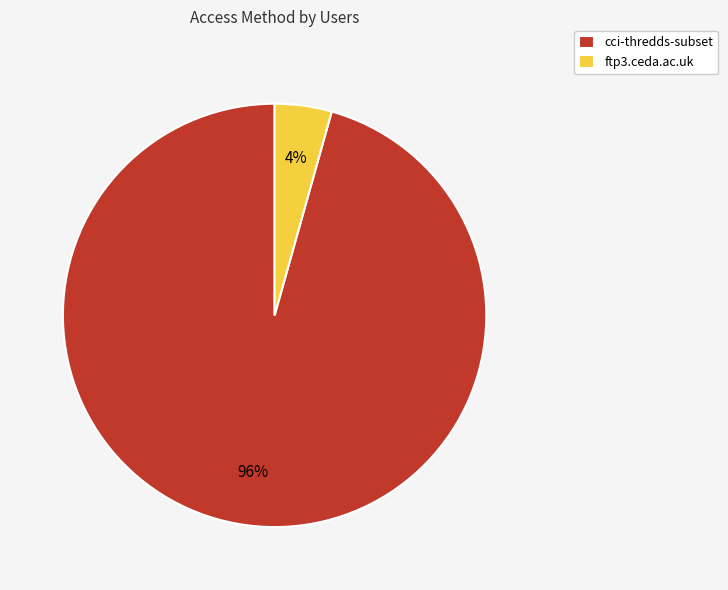

Between ftp3.ceda.ac.uk and cci-thredds-subset, which is larger?

cci-thredds-subset